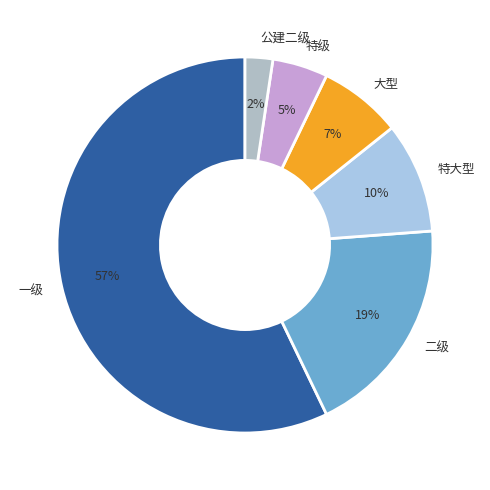

Which category accounts for the majority?

一级